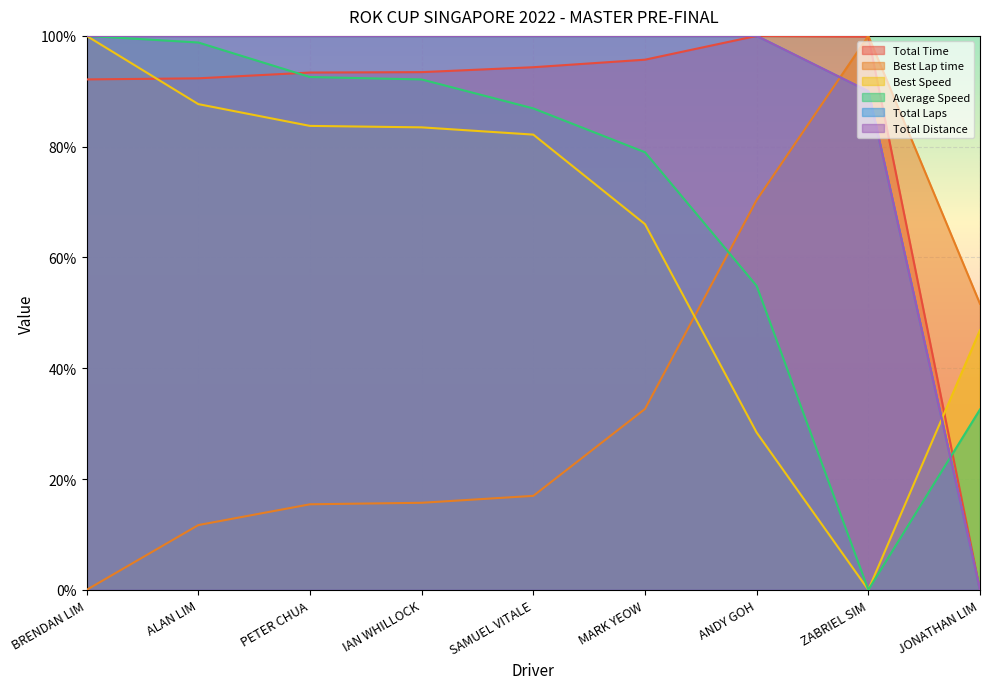

What is the value of the Total Laps point at the 3rd from the left?

100.0